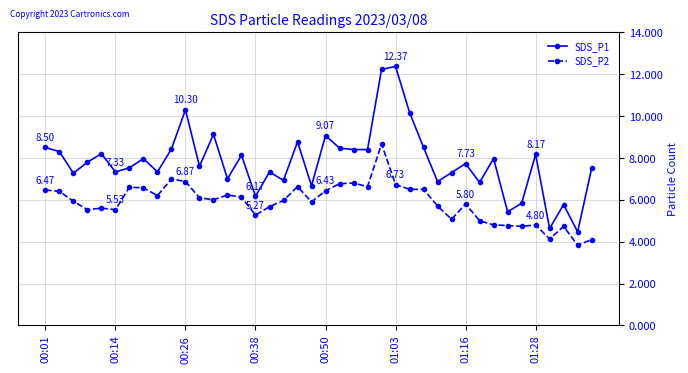

Which series has the largest range (max minus min)?

SDS_P1